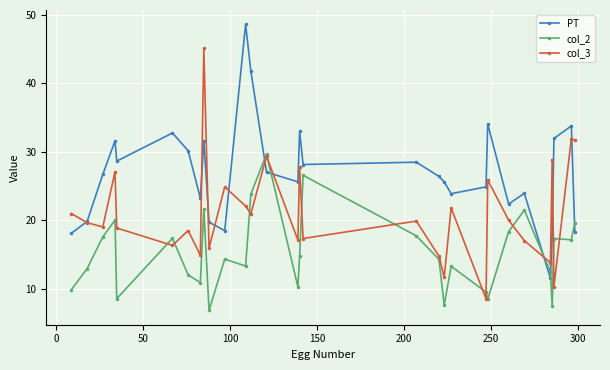

What is the maximum value for col_2?

29.7